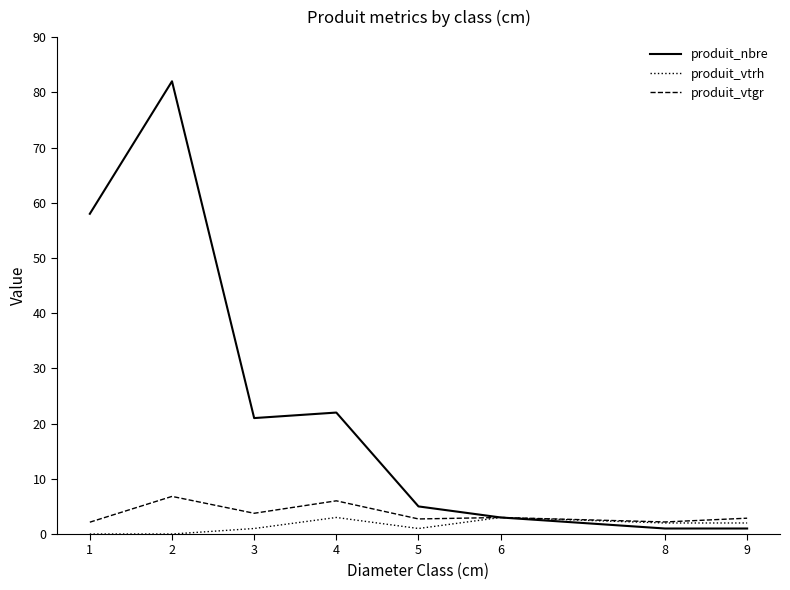

What is the difference between the second highest and minimum values in the produit_vtgr series?

3.9